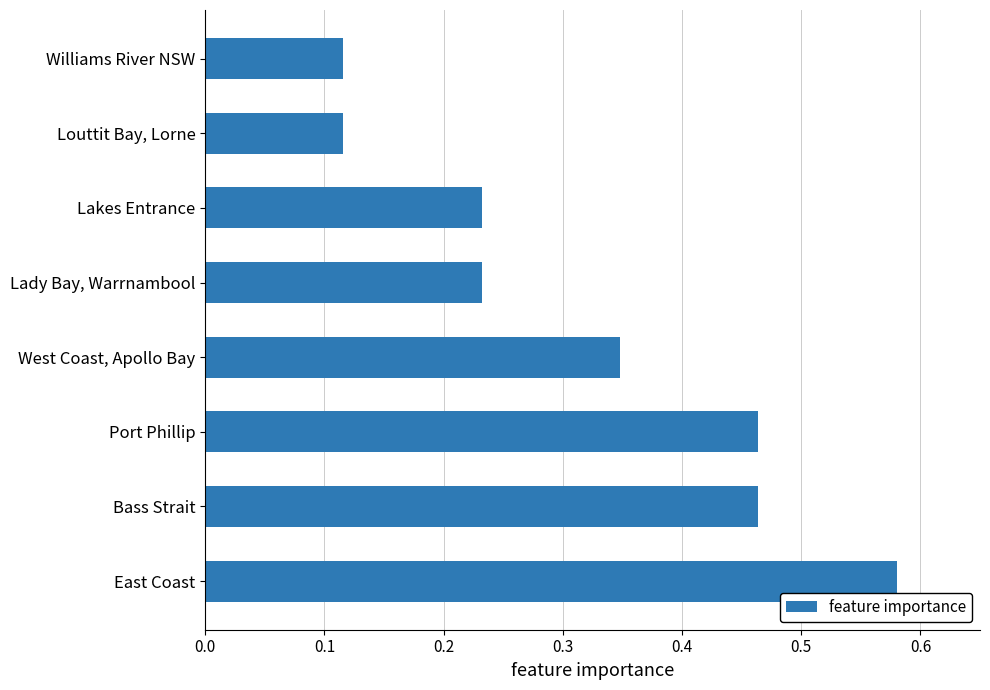

What is the sum of the values at Lady Bay, Warrnambool and Port Phillip?

0.7